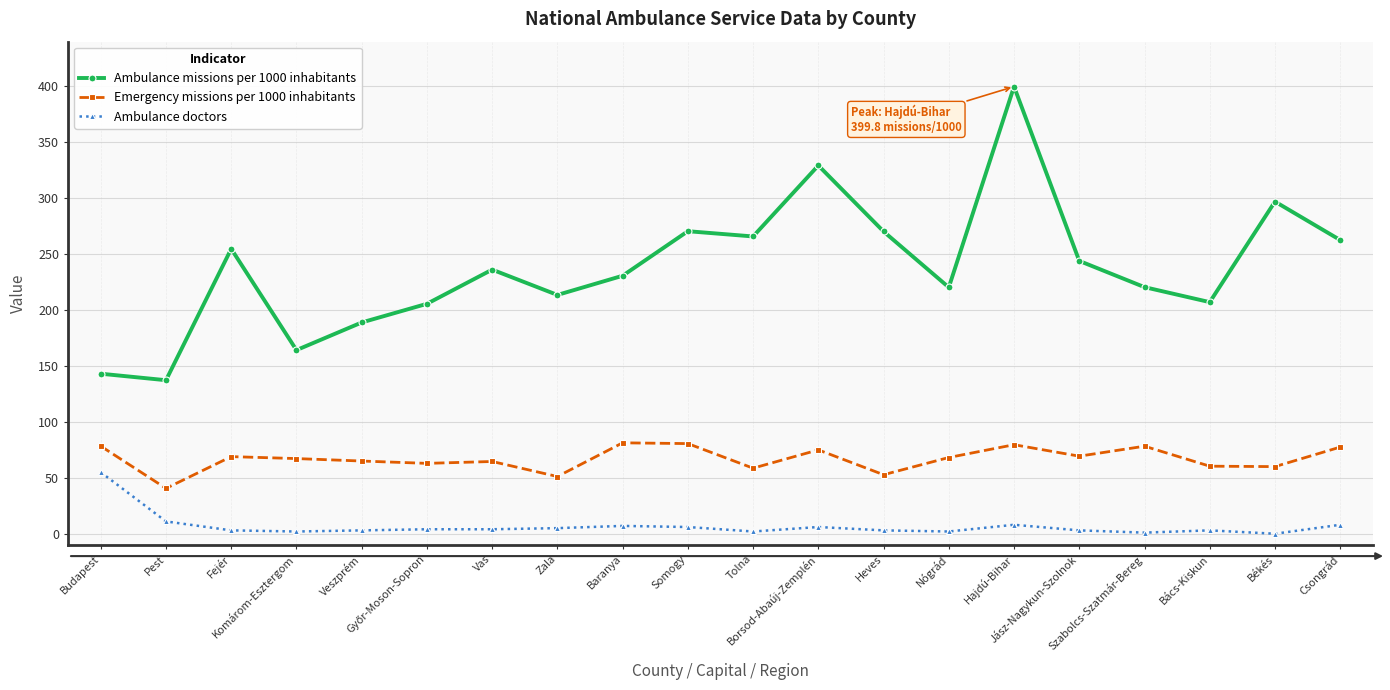

Rank the series at Baranya from lowest to highest value.

Ambulance doctors, Emergency missions per 1000 inhabitants, Ambulance missions per 1000 inhabitants